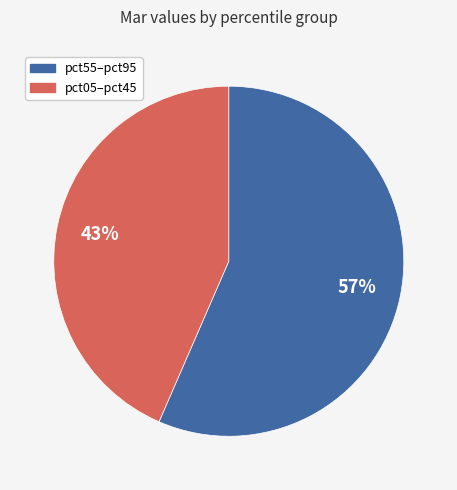

To the nearest percent, what is the average slice percentage?

50%